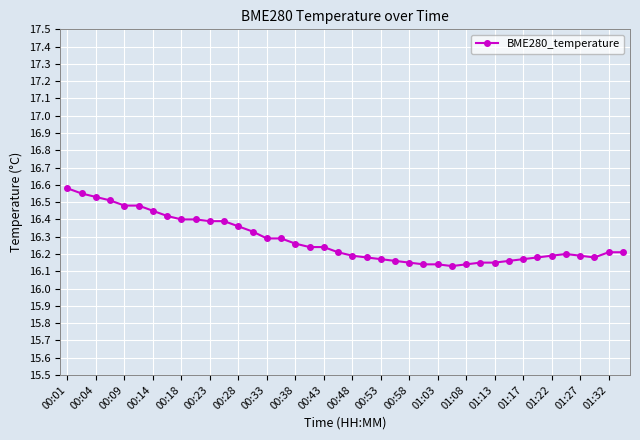

Count the values in the range 16 to 17.

40